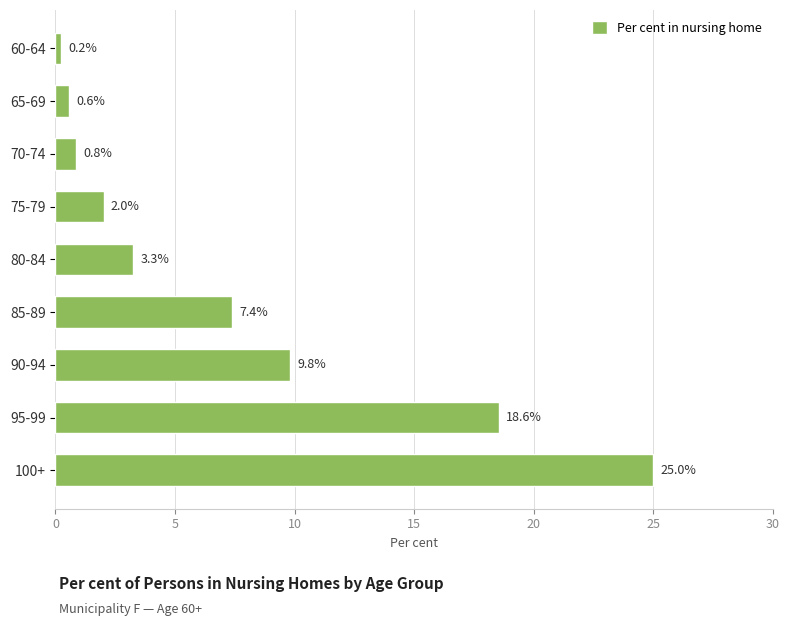

What is the difference between the maximum and minimum values?

24.8